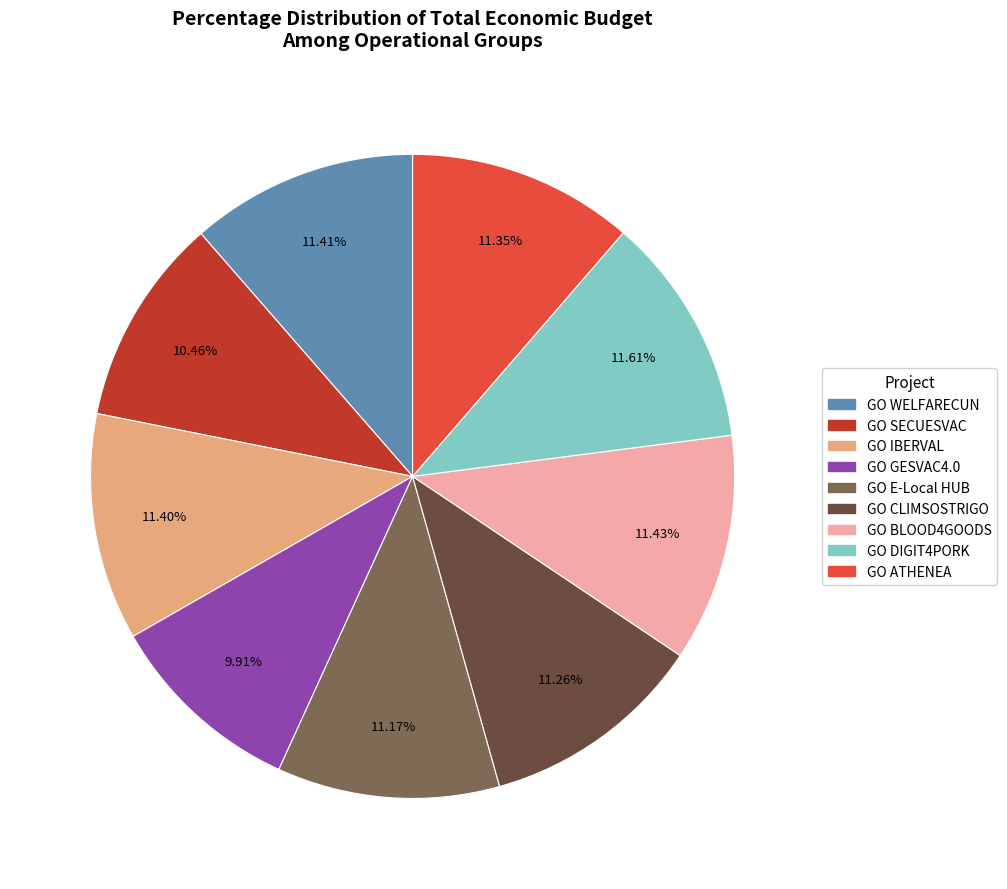

Combined, do GO GESVAC4.0 and GO E-Local HUB account for over 50%?

No